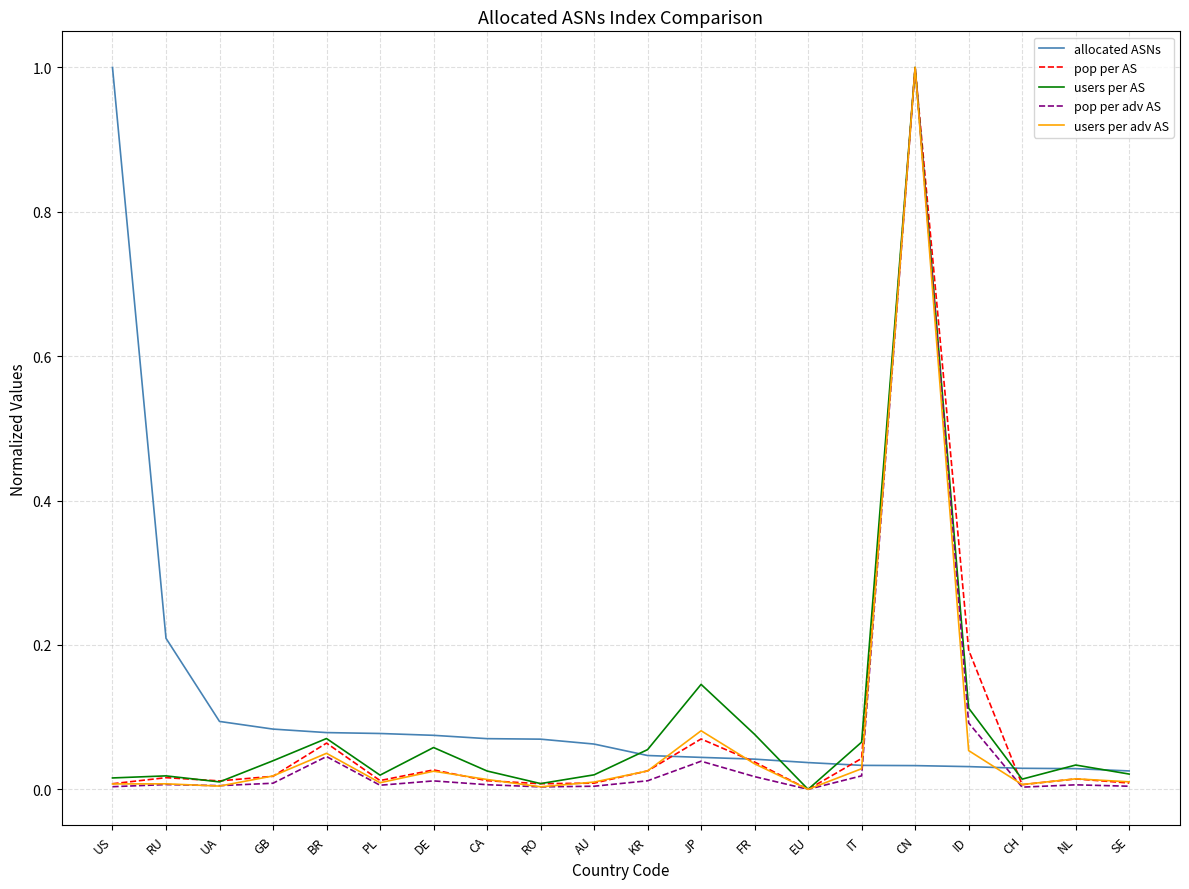

What is the difference between the maximum and minimum values in the users per adv AS series?

1.0